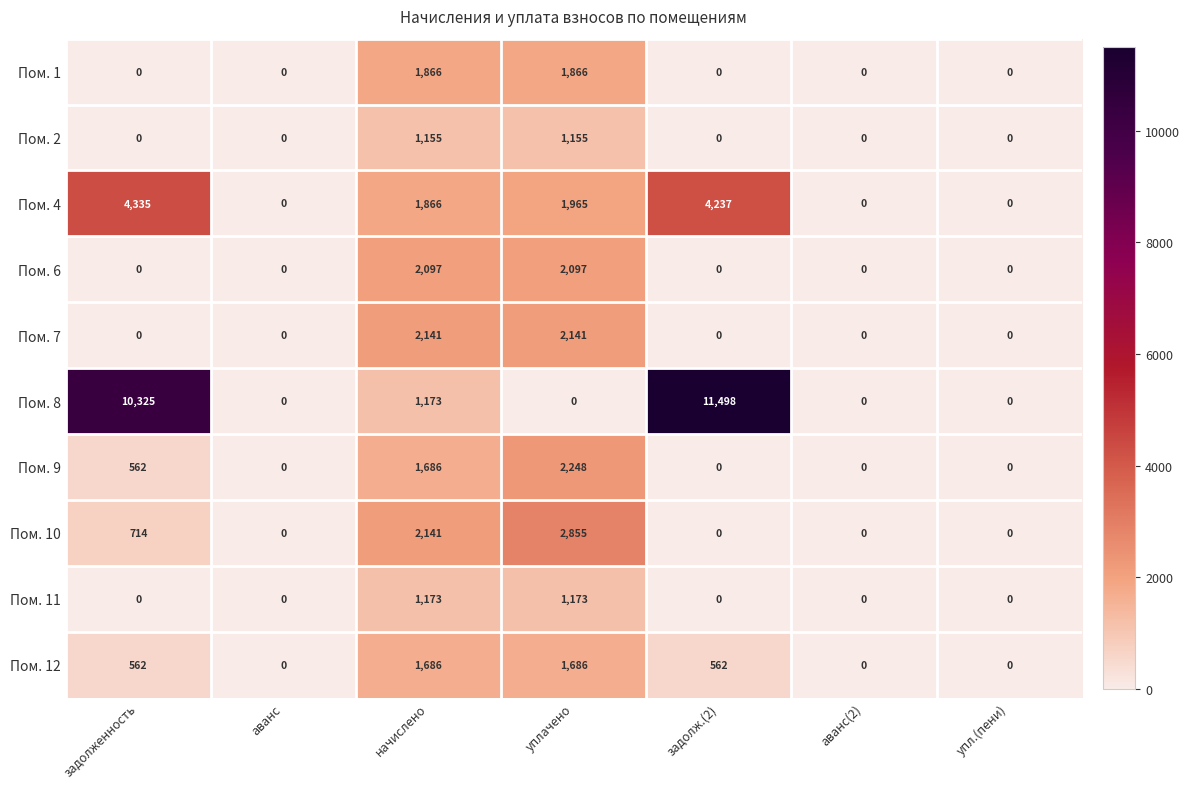

True or false: Пом. 4 has a value of 2845 at начислено.

False